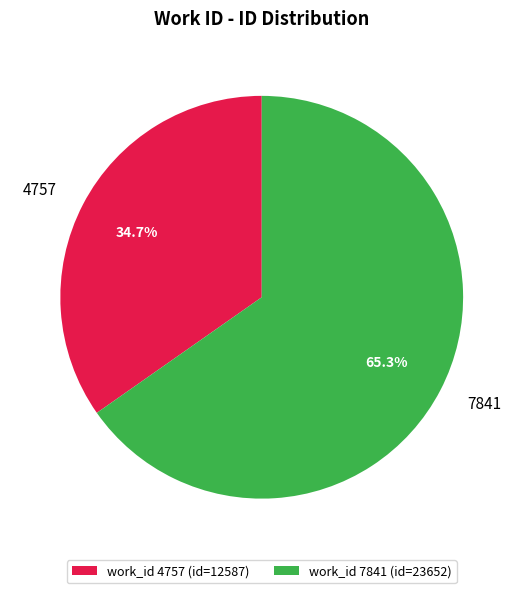

Approximately how many times larger is the value at work_id 4757 (id=12587) compared to work_id 7841 (id=23652)?

0.5